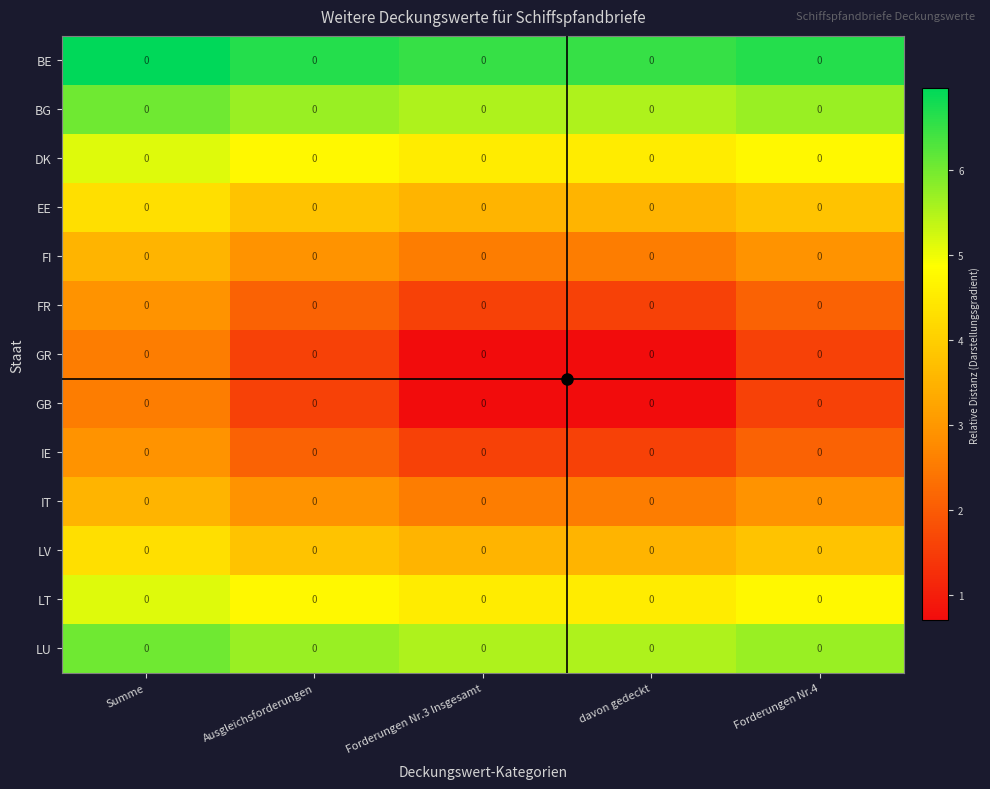

How many series are shown in this chart?

13